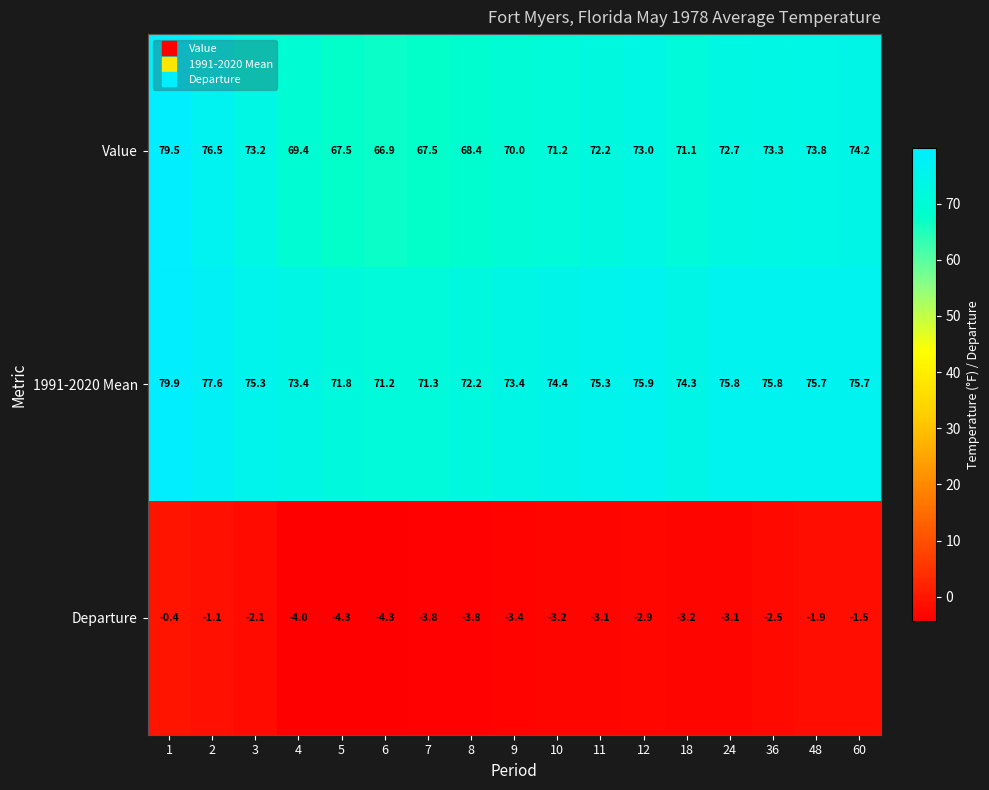

Which series changed the most between 10 and 36?

Value